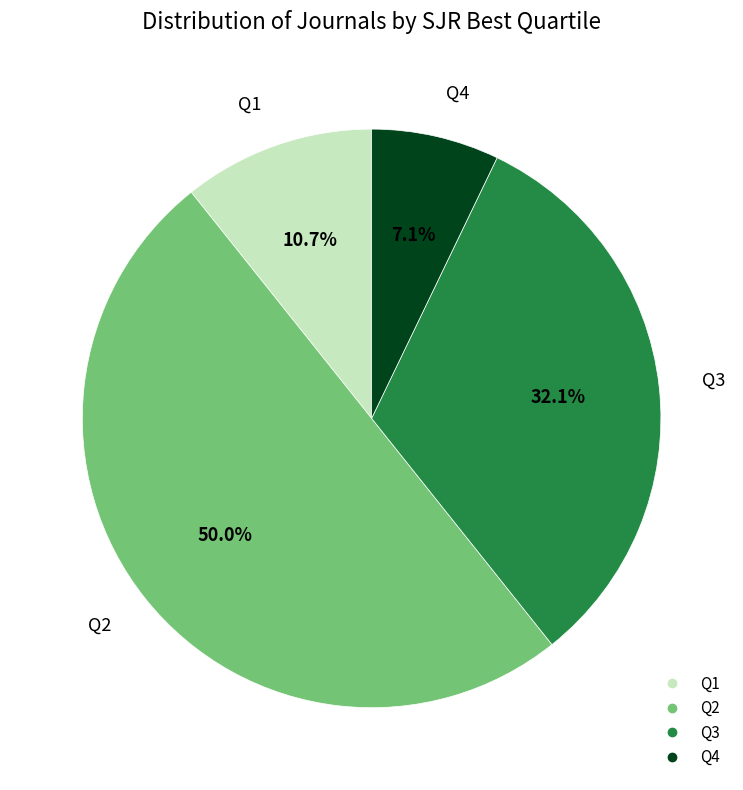

Is it true that Q4 is 7% of the pie?

True